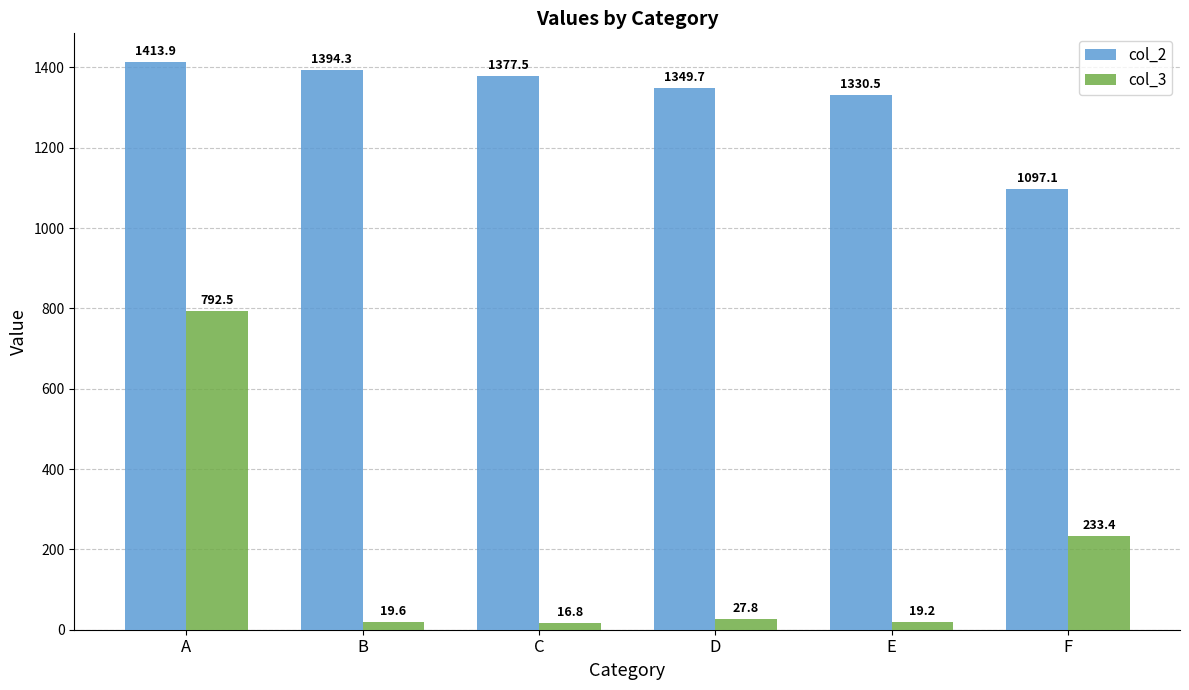

What is the difference between the col_2 values at F and C?

280.4